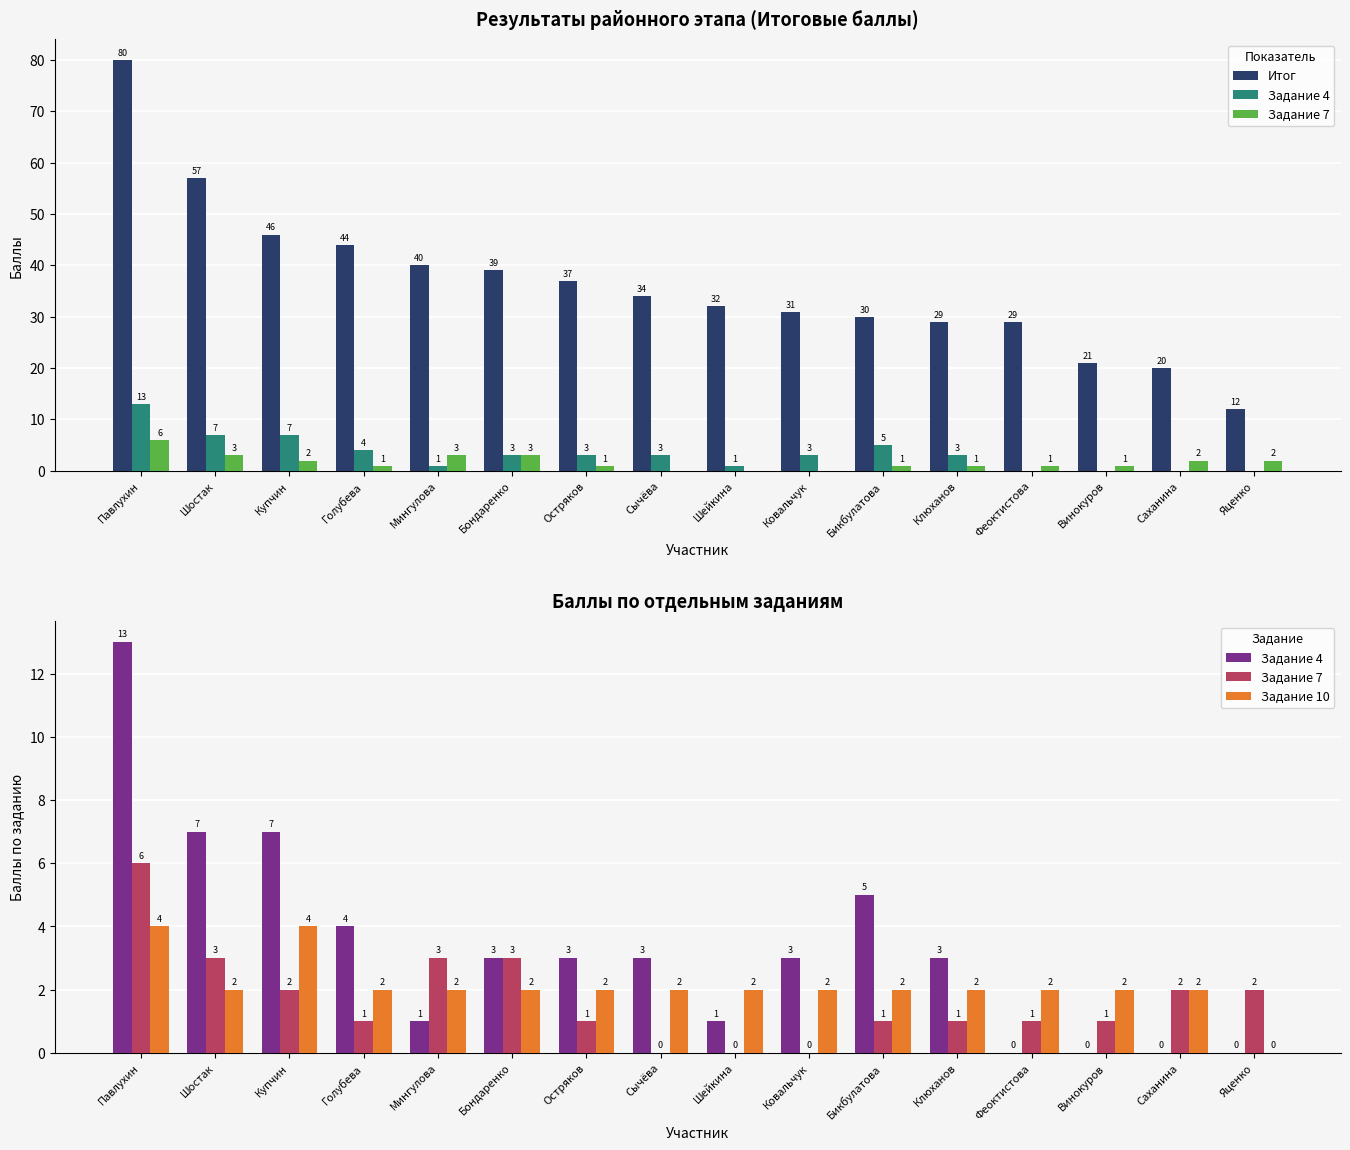

What is the maximum value for Итог?

80